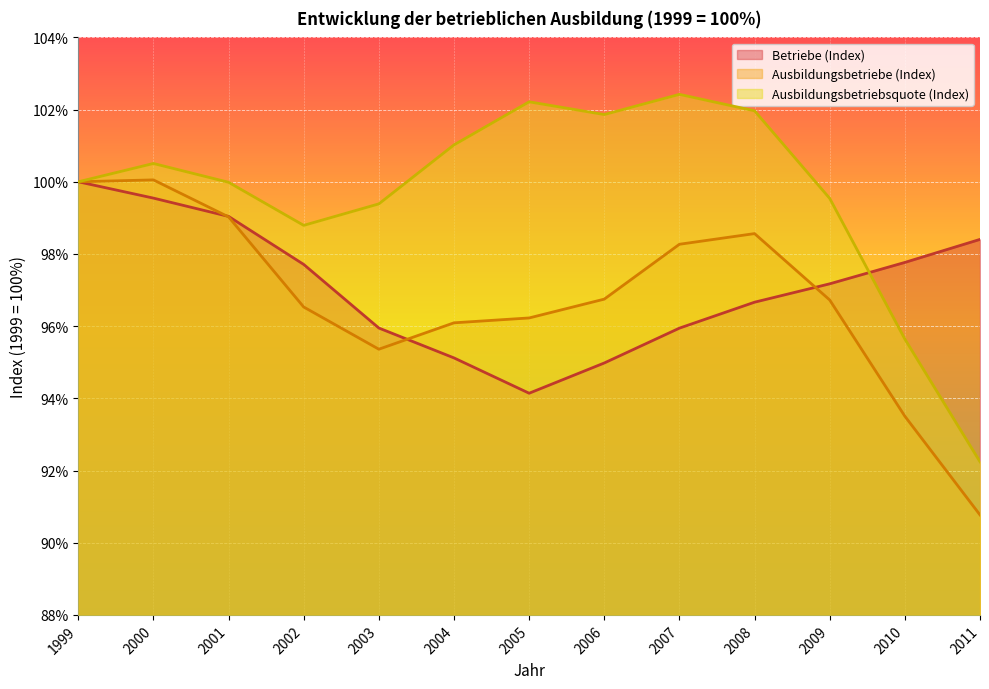

What is the maximum value for Ausbildungsbetriebe (Index)?

1.0